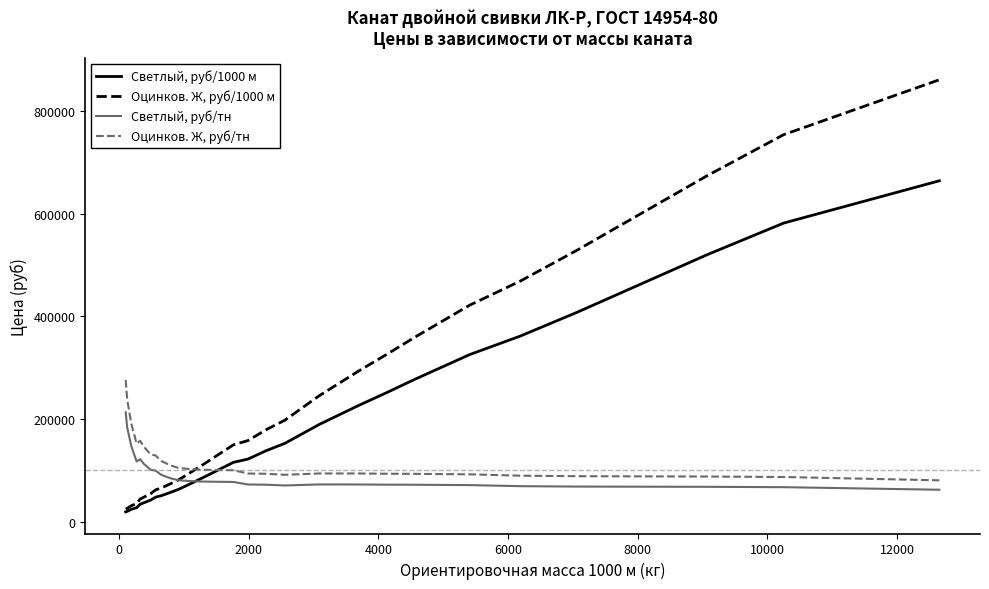

Which series has the largest range (max minus min)?

Оцинков. Ж, руб/1000 м